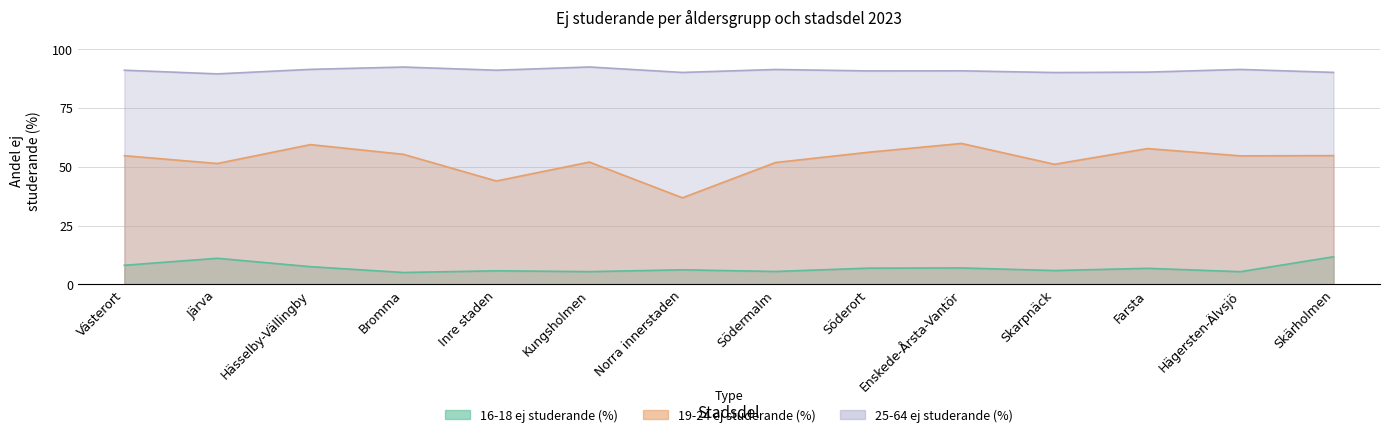

True or false: 25-64 ej studerande (%) and 16-18 ej studerande (%) cross at least once.

False